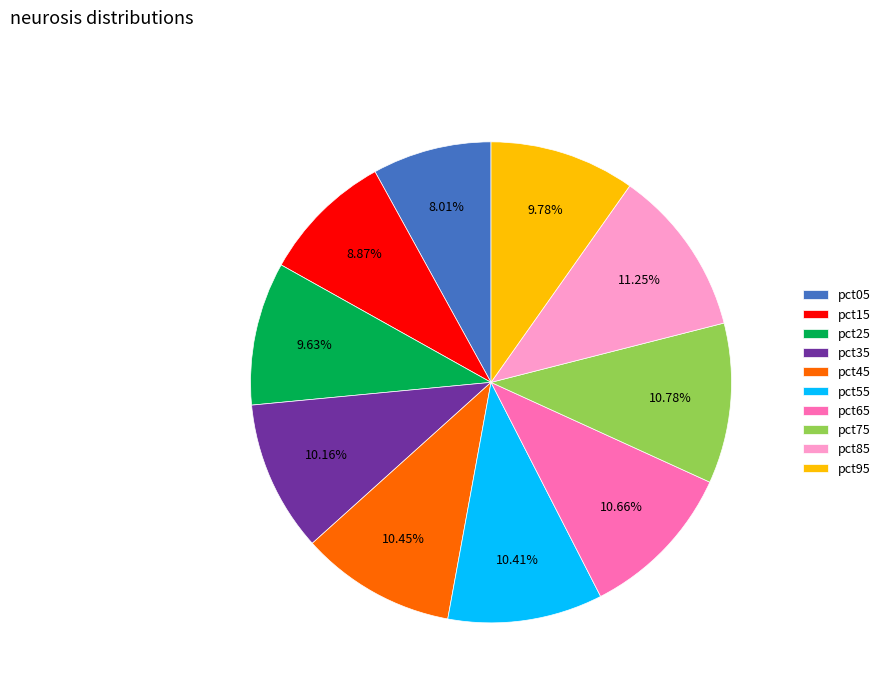

How many segments does this pie chart have?

10